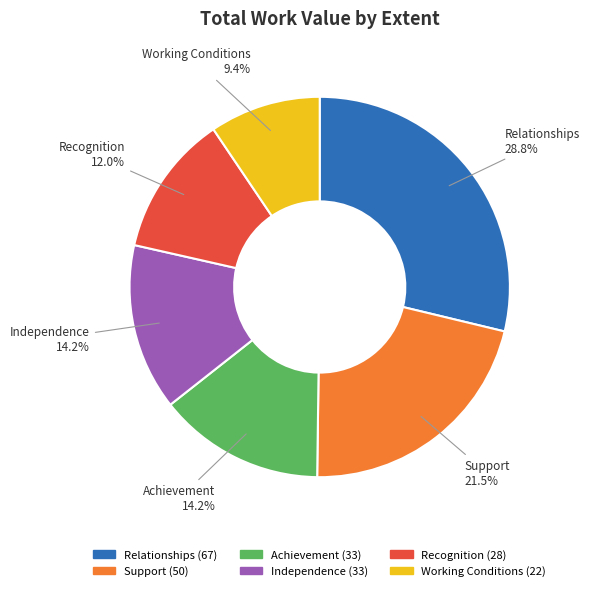

To the nearest percent, what is the combined percentage of Recognition and Support?

33%